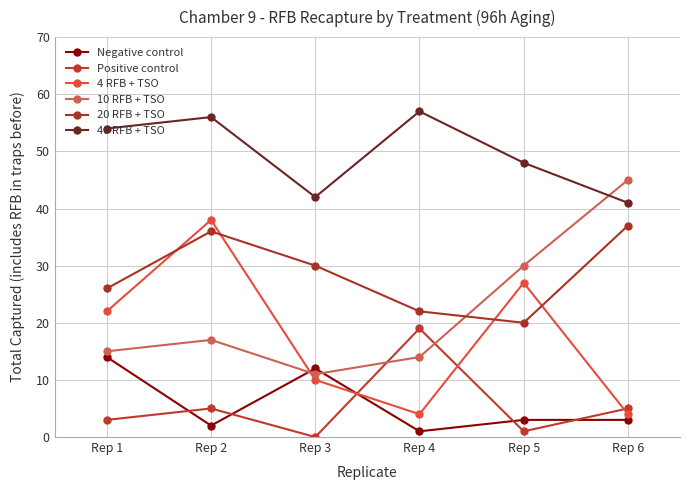

List the labels in order of 40 RFB + TSO value, largest first.

Rep 4, Rep 2, Rep 1, Rep 5, Rep 3, Rep 6